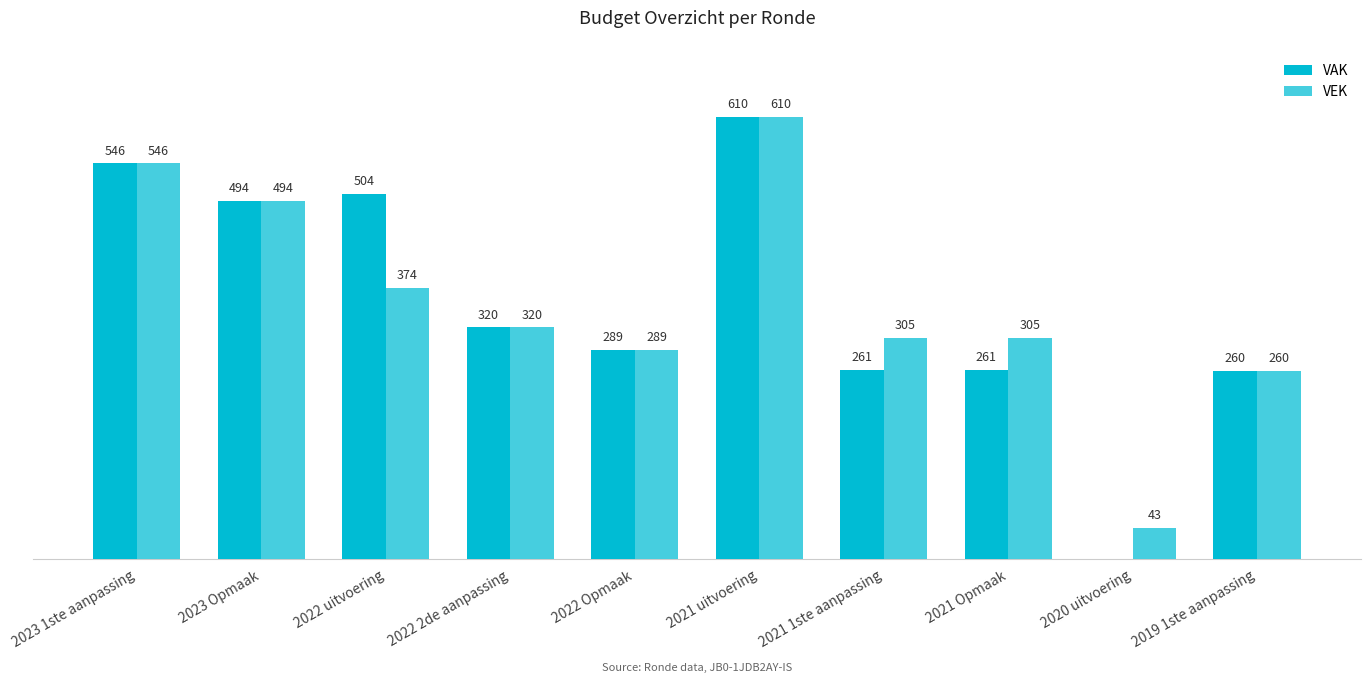

What is the difference between the highest and lowest values at 2021 Opmaak?

44